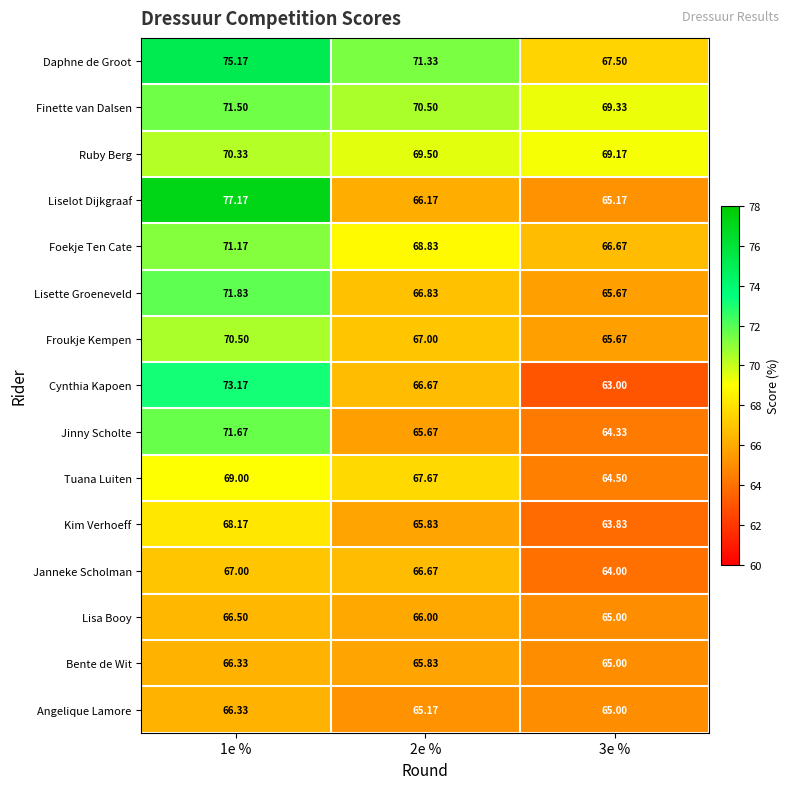

Which series has the largest range (max minus min)?

Liselot Dijkgraaf